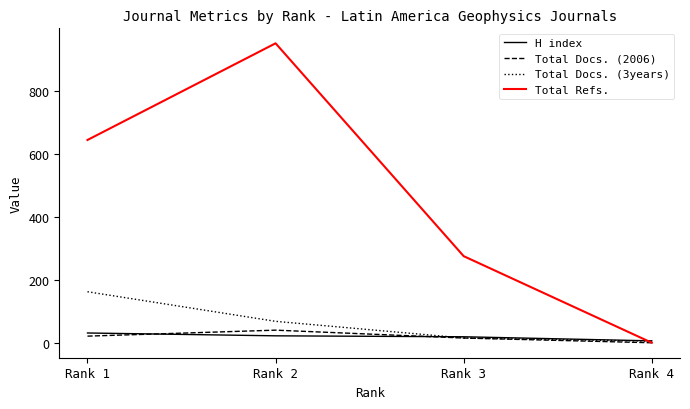

Which series has the widest spread of values?

Total Refs.